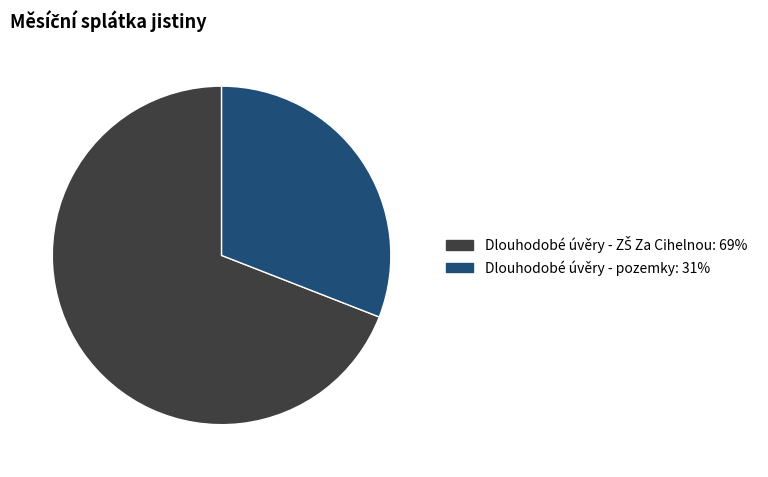

The Dlouhodobé úvěry - pozemky: 31% slice represents 24% of the pie. True or false?

False